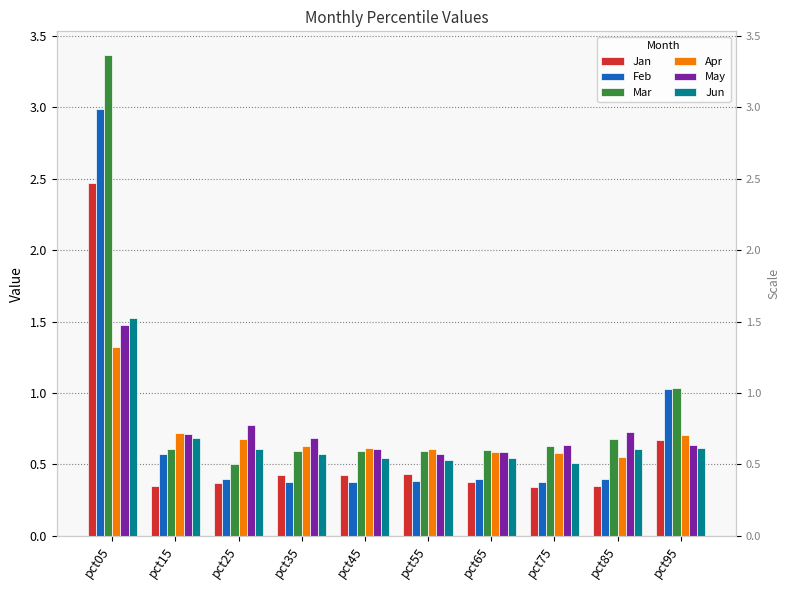

The value of Feb at pct95 is 0.7. True or false?

False